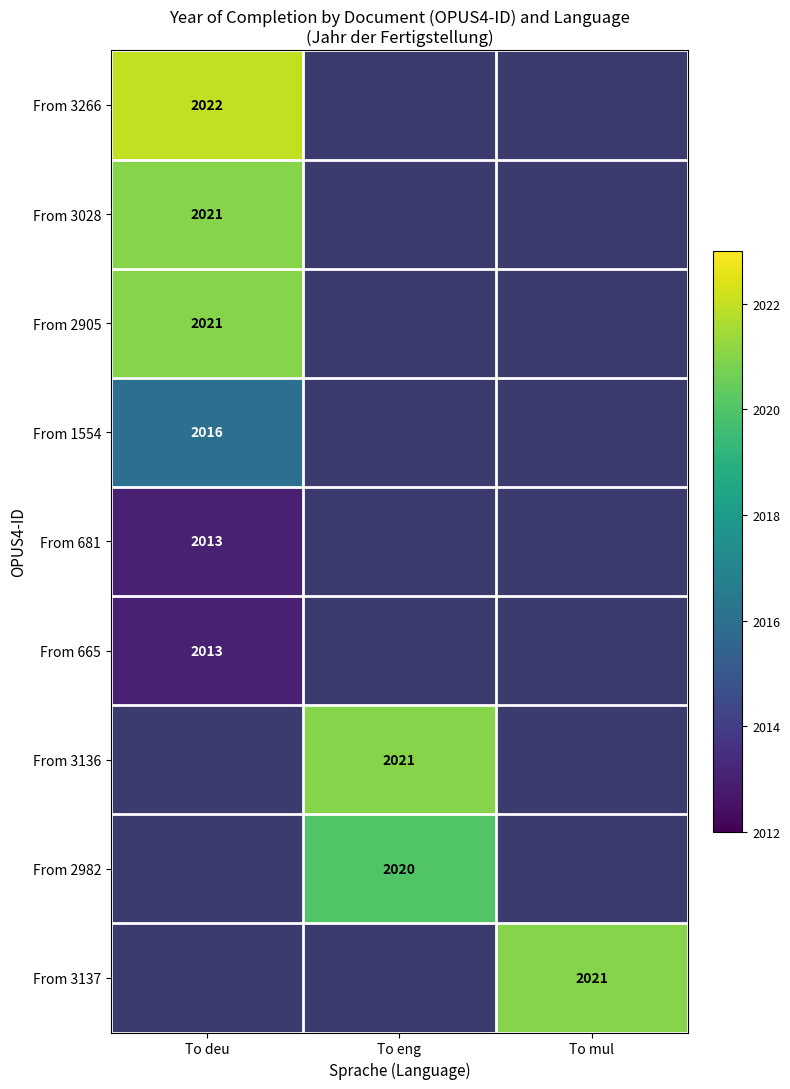

Is it true that From 1554 equals 2016 at To deu?

True